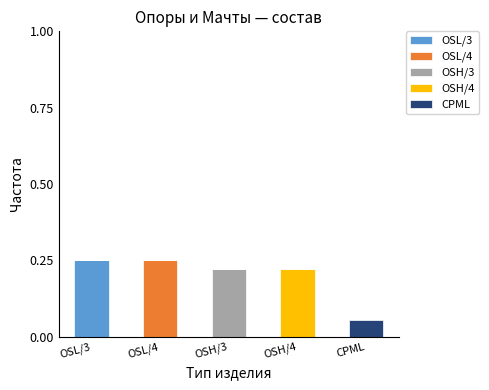

Which category has the highest value in the OSL/3 series?

OSL/3